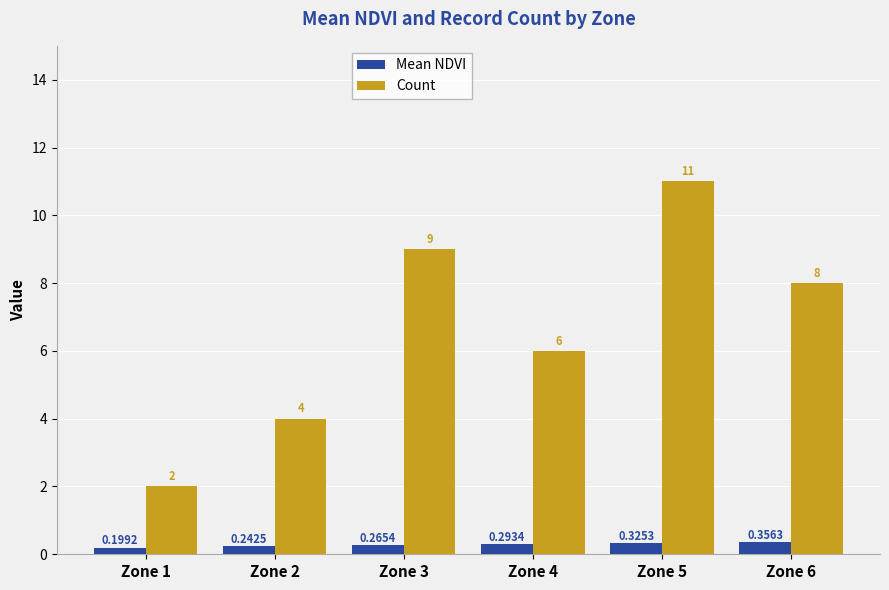

What is the difference between the Count values at Zone 4 and Zone 6?

2.0